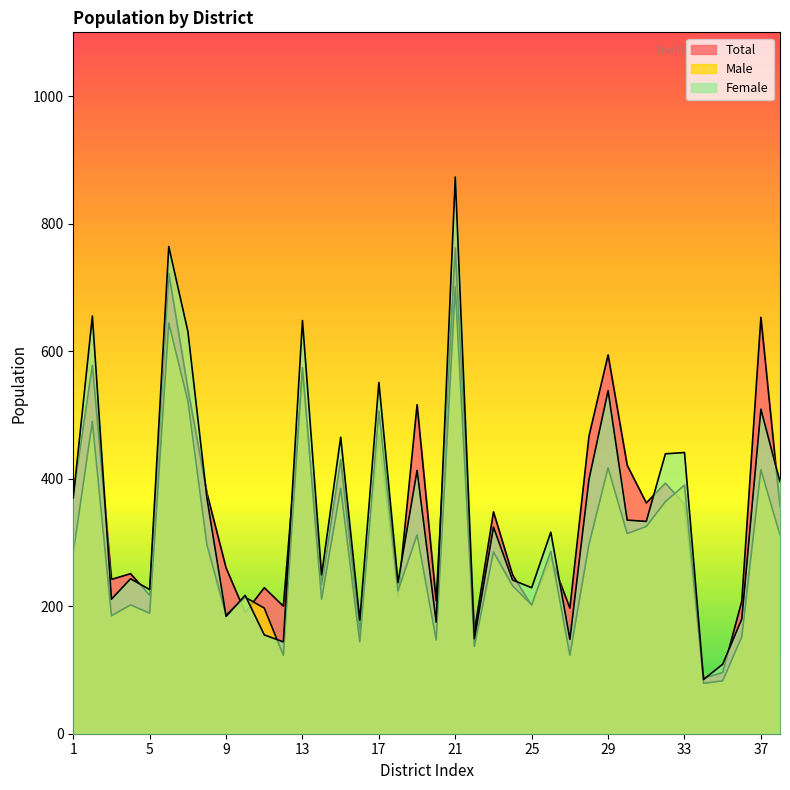

Between 13 and 36, which is larger?

13